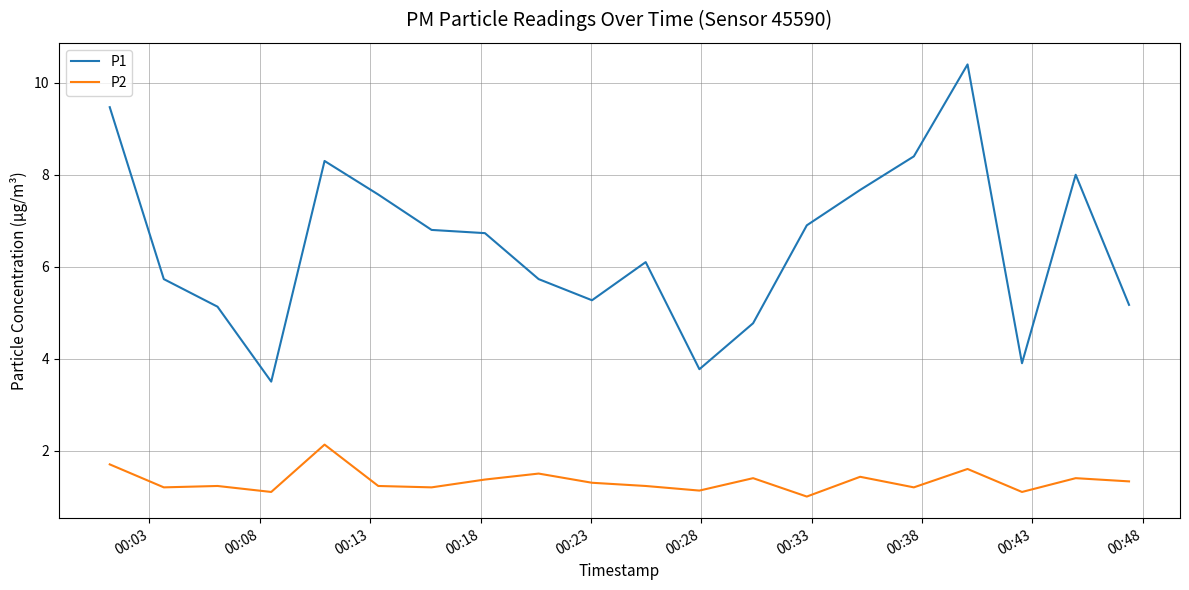

What is the highest value of the P1 series?

10.4